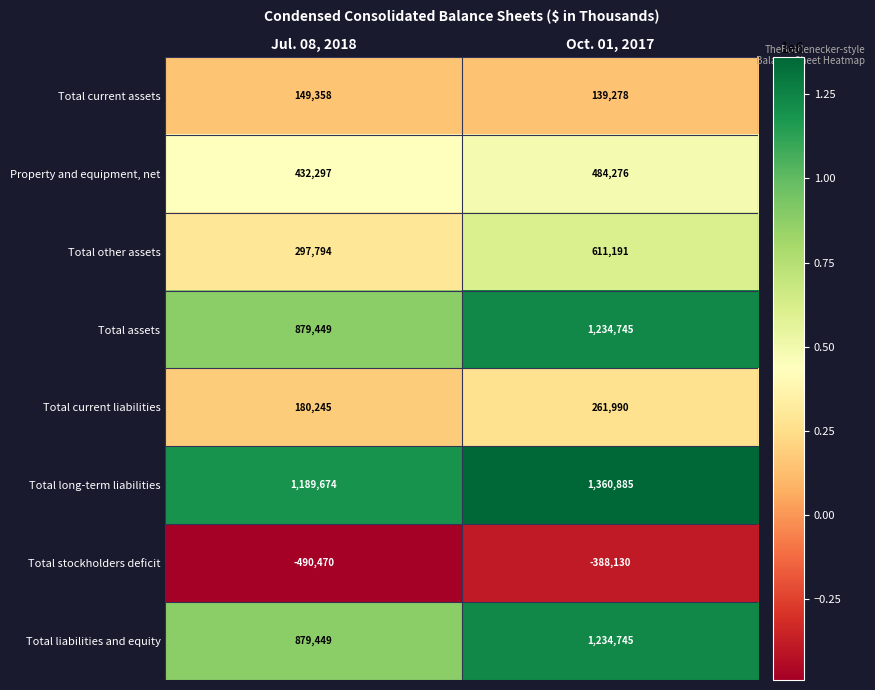

Count the number of data series in this chart.

8